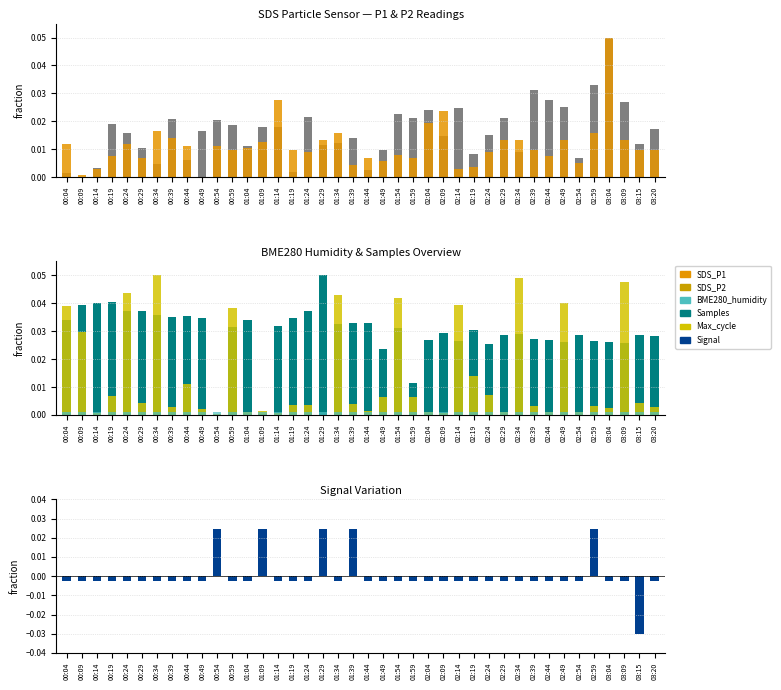

Reading left to right, extract all data points from this chart.

SDS_P1: 0.0	0.0	0.0	0.0	0.0	0.0	0.0	0.0	0.0	0.0	0.0	0.0	0.0	0.0	0.0	0.0	0.0	0.0	0.0	0.0	0.0	0.0	0.0	0.0	0.0	0.0	0.0	0.0	0.0	0.0	0.0	0.0	0.0	0.0	0.0	0.0	0.1	0.0	0.0	0.0
SDS_P2: 0.0	0.0	0.0	0.0	0.0	0.0	0.0	0.0	0.0	0.0	0.0	0.0	0.0	0.0	0.0	0.0	0.0	0.0	0.0	0.0	0.0	0.0	0.0	0.0	0.0	0.0	0.0	0.0	0.0	0.0	0.0	0.0	0.0	0.0	0.0	0.0	0.1	0.0	0.0	0.0
Samples: 0.0	0.0	0.0	0.0	0.0	0.0	0.0	0.0	0.0	0.0	0.0	0.0	0.0	0.0	0.0	0.0	0.0	0.1	0.0	0.0	0.0	0.0	0.0	0.0	0.0	0.0	0.0	0.0	0.0	0.0	0.0	0.0	0.0	0.0	0.0	0.0	0.0	0.0	0.0	0.0
Max_cycle: 0.0	0.0	0.0	0.0	0.0	0.0	0.1	0.0	0.0	0.0	0.0	0.0	0.0	0.0	0.0	0.0	0.0	0.0	0.0	0.0	0.0	0.0	0.0	0.0	0.0	0.0	0.0	0.0	0.0	0.0	0.0	0.0	0.0	0.0	0.0	0.0	0.0	0.0	0.0	0.0
BME280_humidity: 0.0	0.0	0.0	0.0	0.0	0.0	0.0	0.0	0.0	0.0	0.0	0.0	0.0	0.0	0.0	0.0	0.0	0.0	0.0	0.0	0.0	0.0	0.0	0.0	0.0	0.0	0.0	0.0	0.0	0.0	0.0	0.0	0.0	0.0	0.0	0.0	0.0	0.0	0.0	0.0
Signal: -0.0	-0.0	-0.0	-0.0	-0.0	-0.0	-0.0	-0.0	-0.0	-0.0	0.0	-0.0	-0.0	0.0	-0.0	-0.0	-0.0	0.0	-0.0	0.0	-0.0	-0.0	-0.0	-0.0	-0.0	-0.0	-0.0	-0.0	-0.0	-0.0	-0.0	-0.0	-0.0	-0.0	-0.0	0.0	-0.0	-0.0	-0.0	-0.0